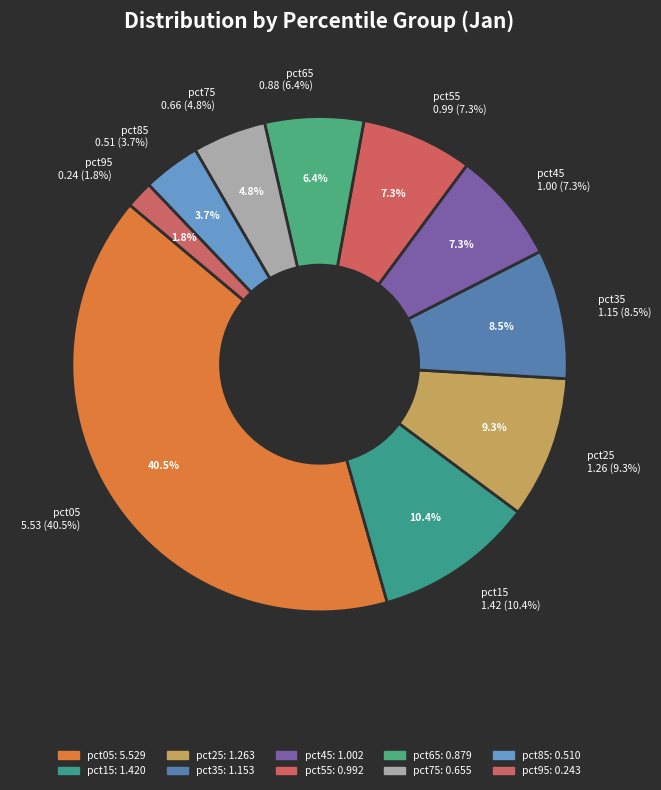

Is there any slice that represents more than half of the pie?

No